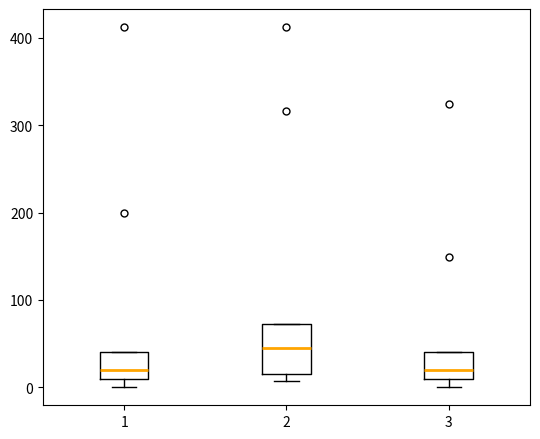

Where is the lower edge of the box at x = 3 on the y-axis? The values are not printed on the chart, so give them approximately, as read against the axis.

10